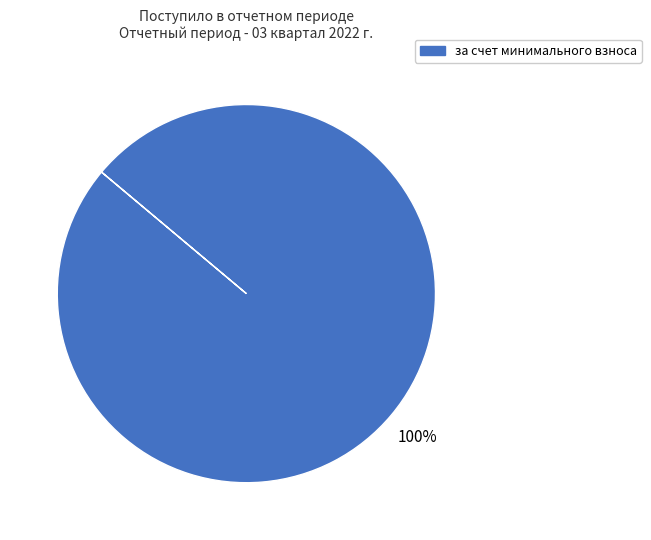

Count the number of slices in the pie.

1